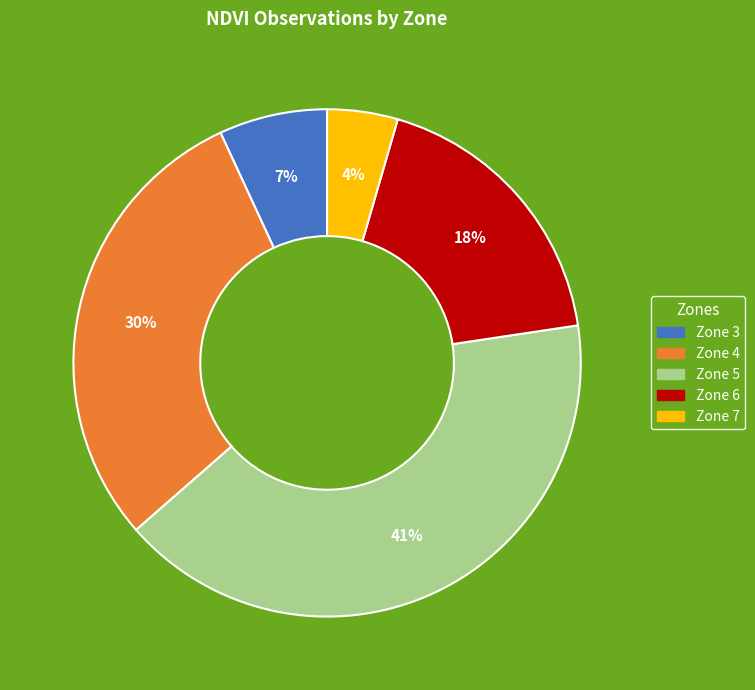

To the nearest percent, what percentage of the pie is Zone 7?

4%